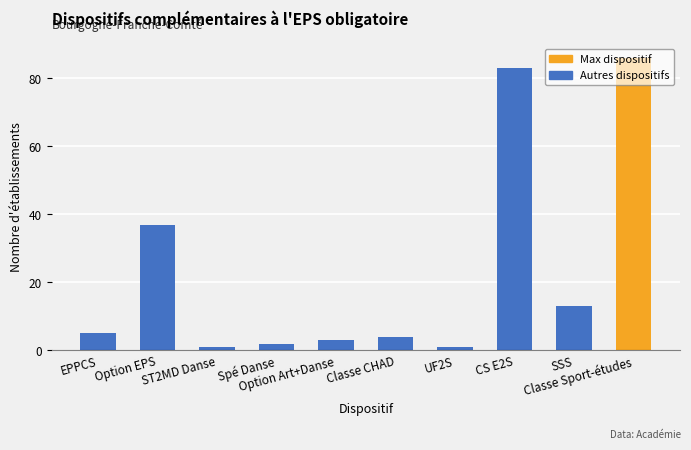

What is the change in value from Option EPS to SSS?

-24